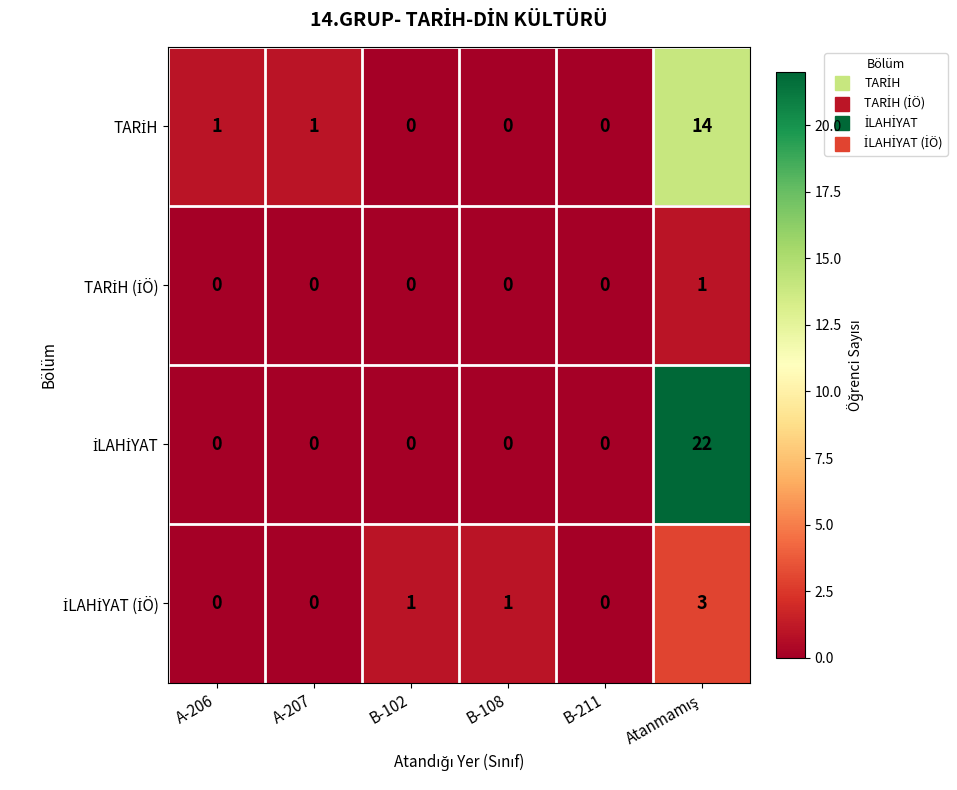

What is the greatest value displayed?

22